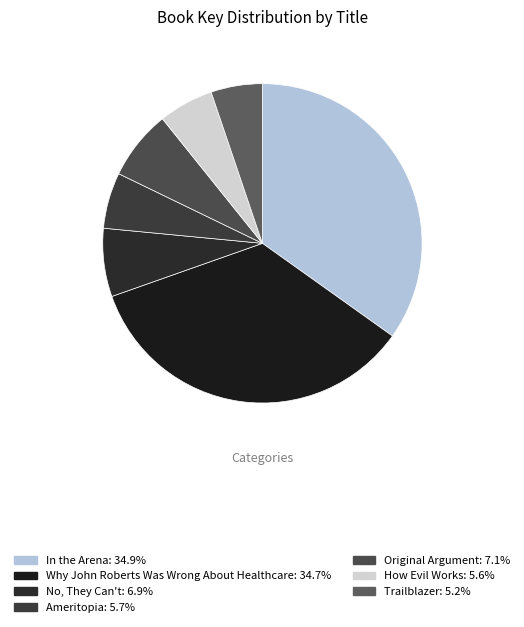

Which category has the biggest portion of the pie?

In the Arena